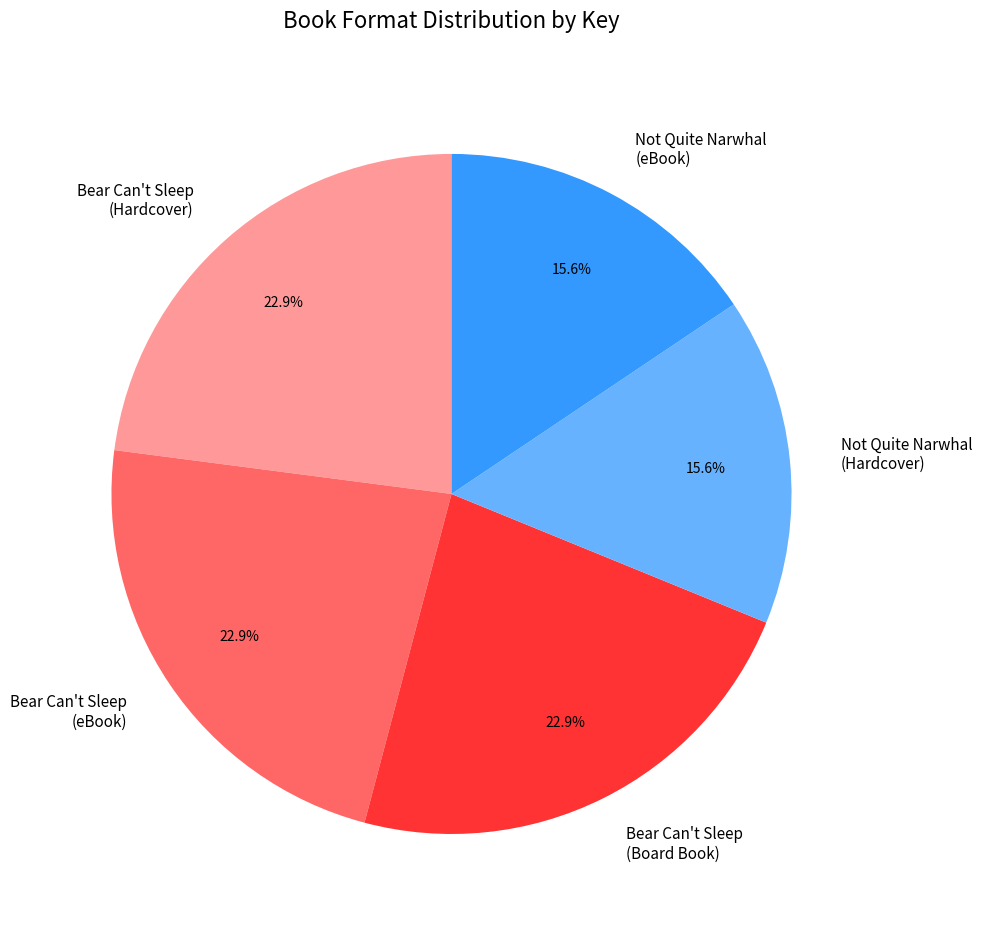

What is the ratio of the value at Not Quite Narwhal (Hardcover) to the value at Bear Can't Sleep (eBook)?

0.7